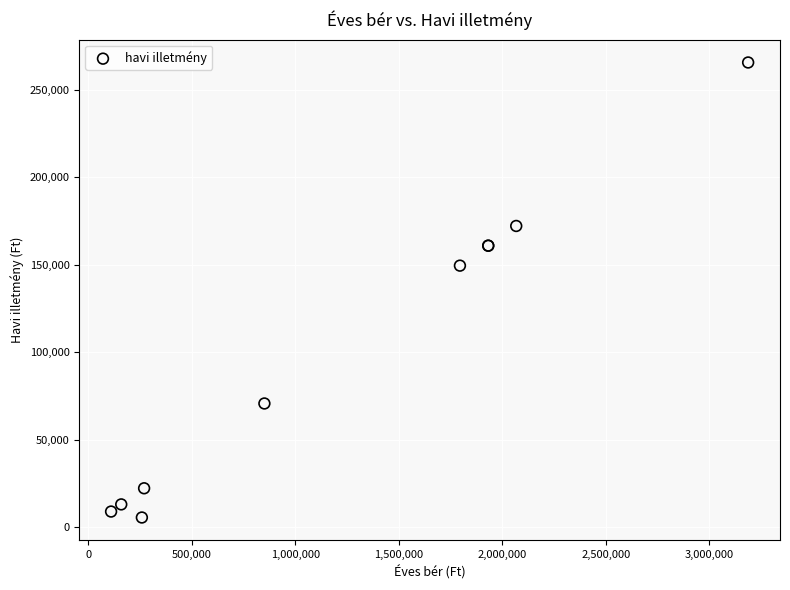

What Y value in the scatter plot is closest to 135688?

149600